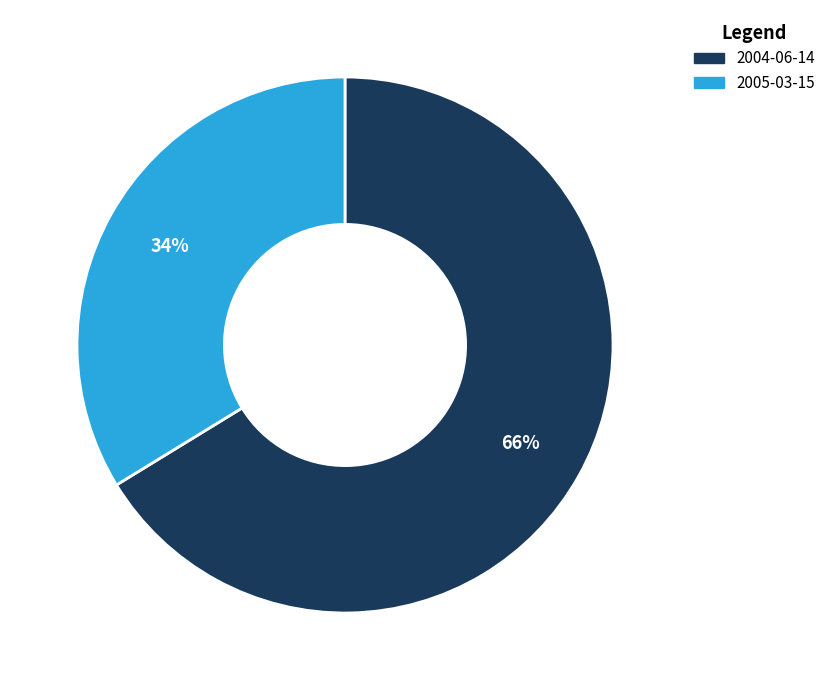

Do 2005-03-15 and 2004-06-14 together represent more than half of the pie?

Yes